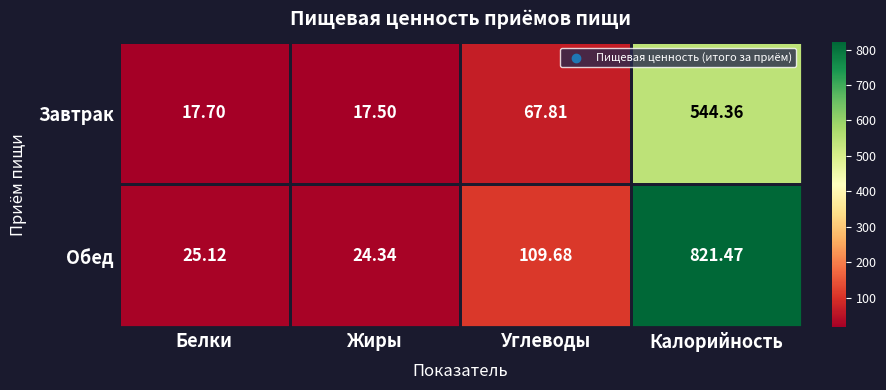

List the series in order of their peak value, highest first.

Обед, Завтрак